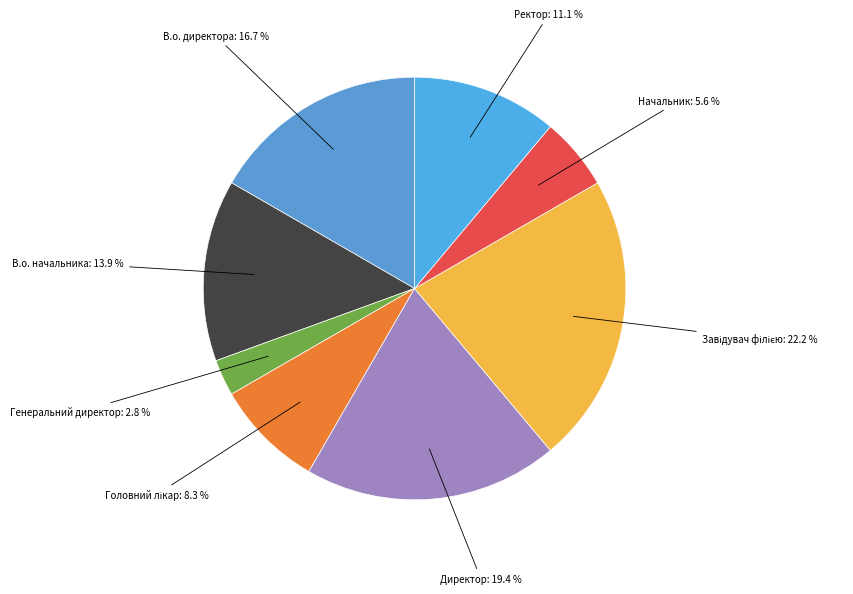

Count the number of slices in the pie.

8